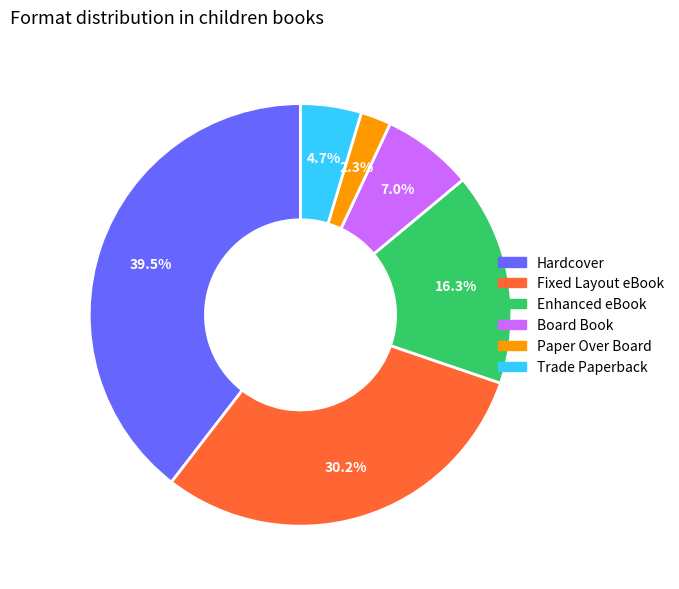

To the nearest percent, what is the difference between the largest and smallest slice percentages?

37%